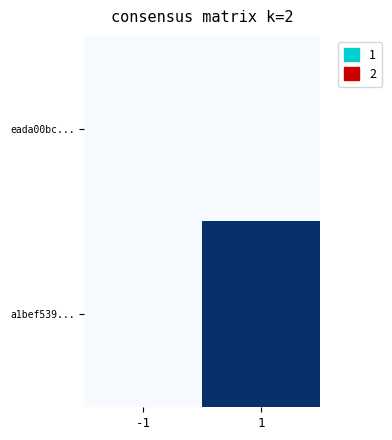

Rank the series by their average value, from highest to lowest.

a1bef539..., eada00bc...